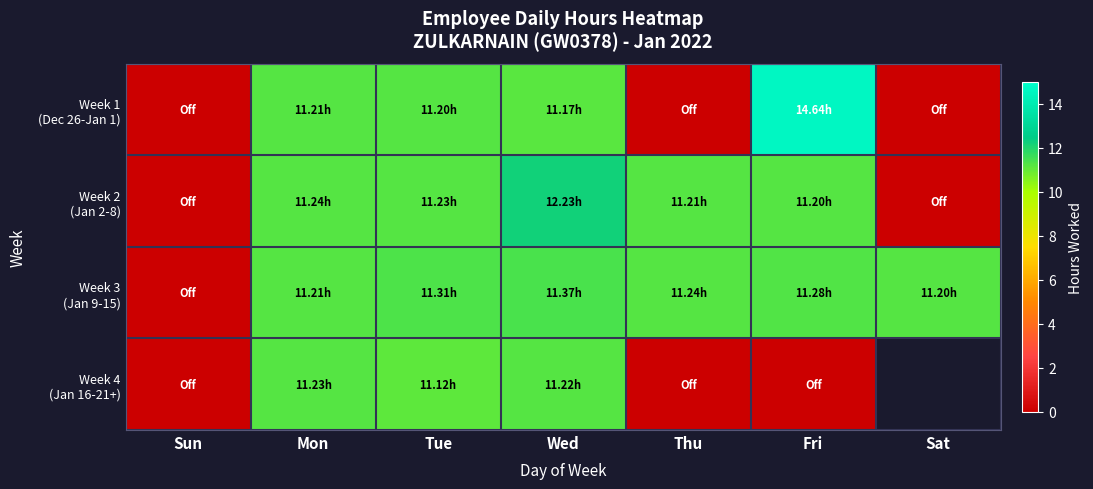

Is the value of Week 3 (Jan 9-15) at Fri greater than the value of Week 2 (Jan 2-8) at Sat?

Yes